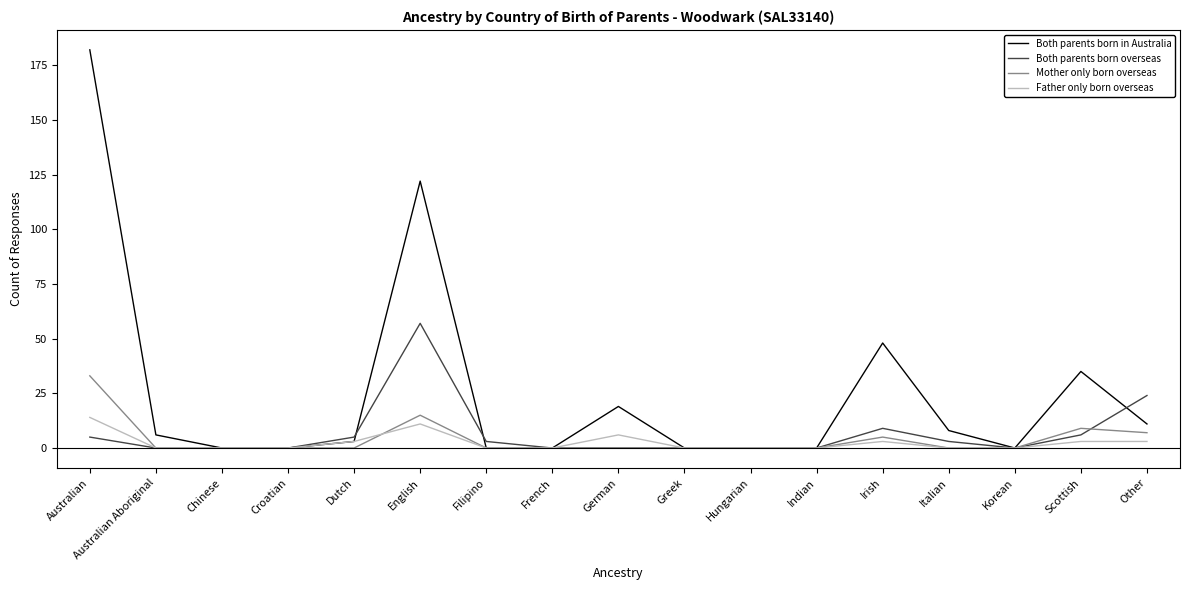

At which label is Both parents born in Australia closest to 91?

English